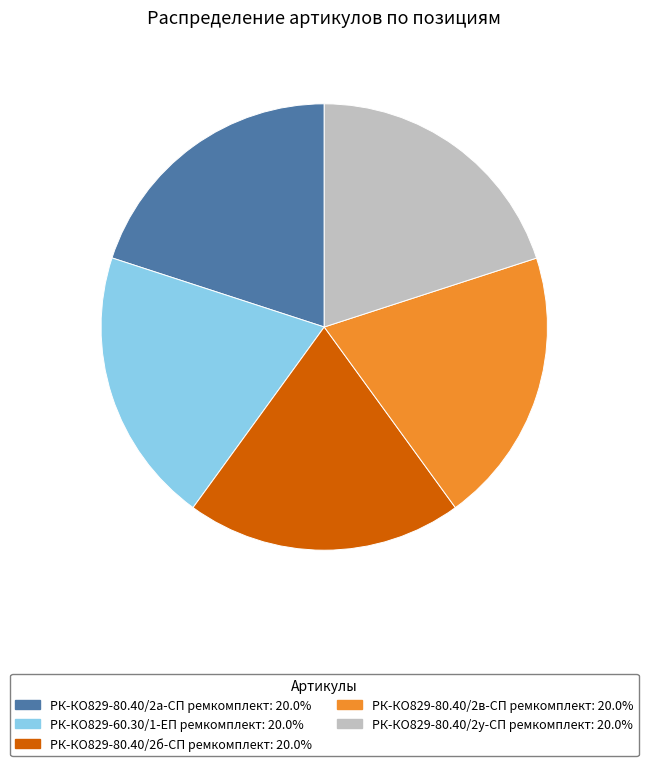

Is the sum of РК-КО829-80.40/2а-СП ремкомплект and РК-КО829-80.40/2в-СП ремкомплект greater than half?

No